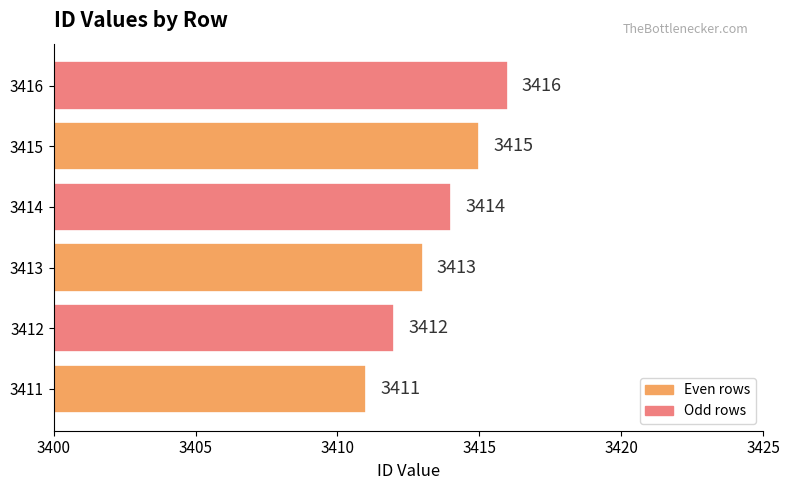

Rank the categories by value from highest to lowest.

3416, 3415, 3414, 3413, 3412, 3411